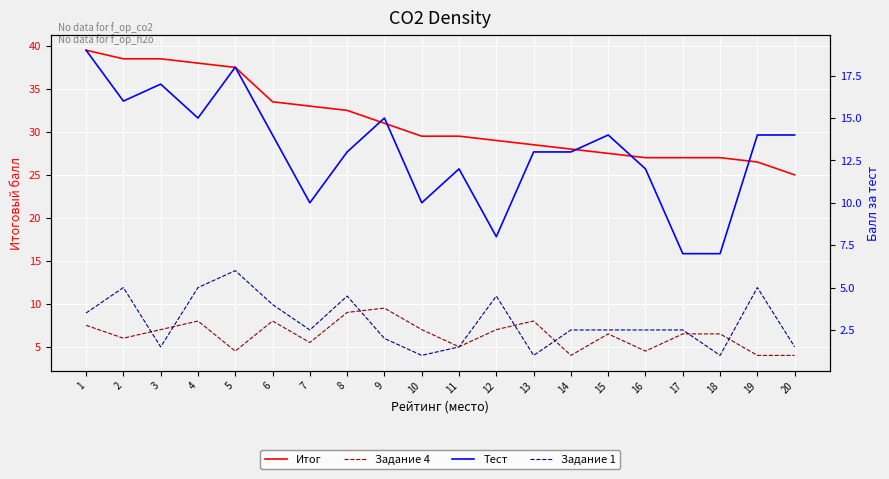

What is the difference between the Задание 1 values at 2 and 8?

0.5